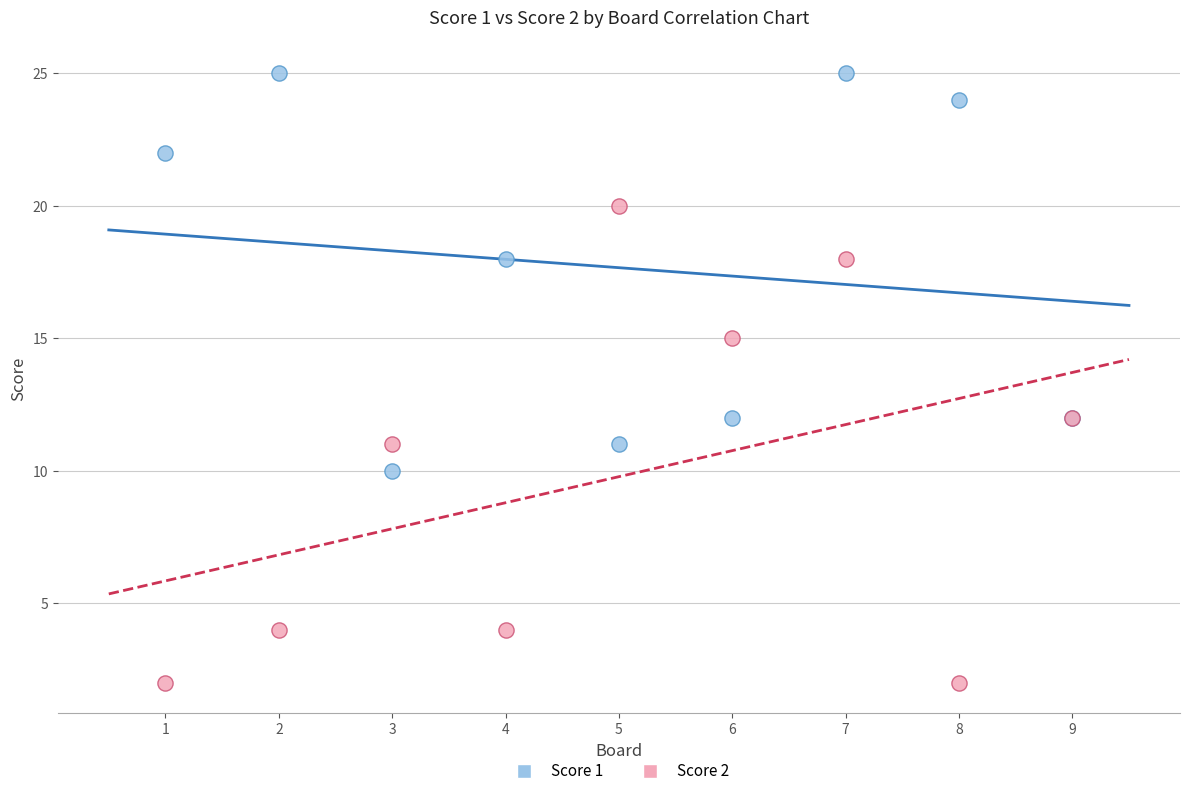

Which series contains the highest Y value?

Score 1